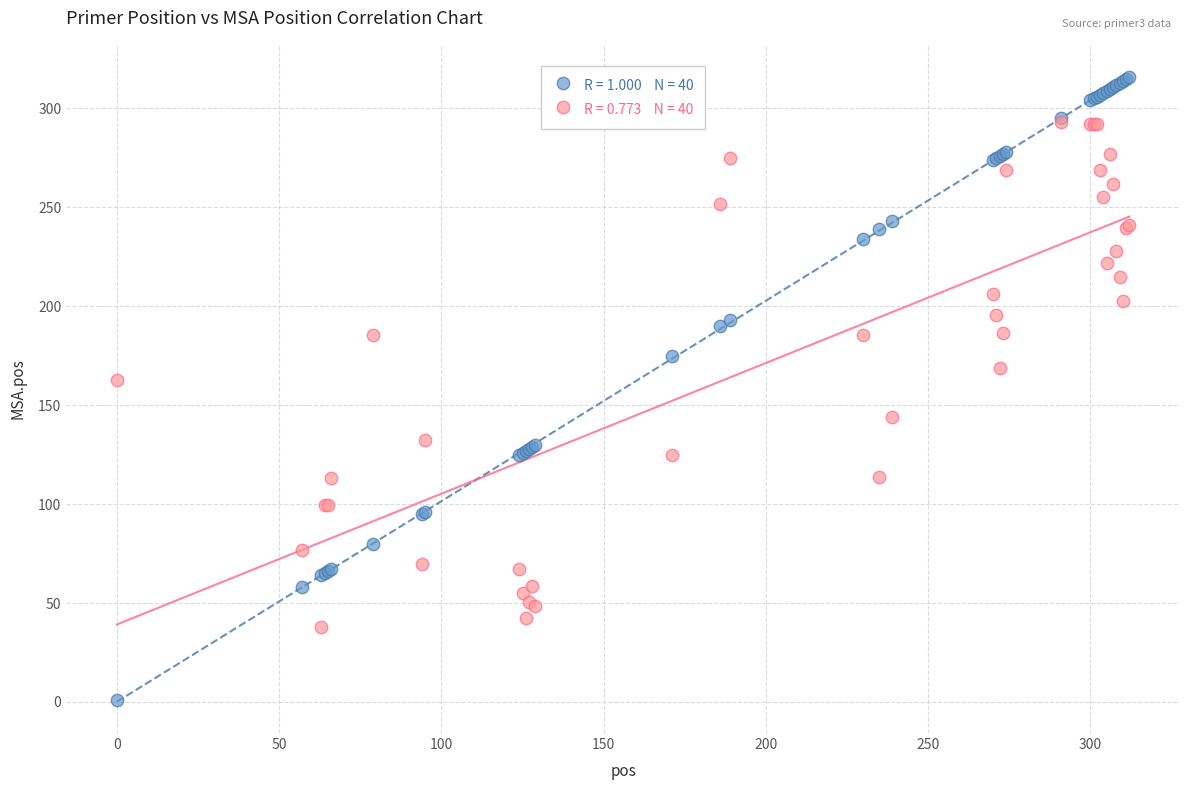

Across all series, what Y value is closest to 158?

162.7